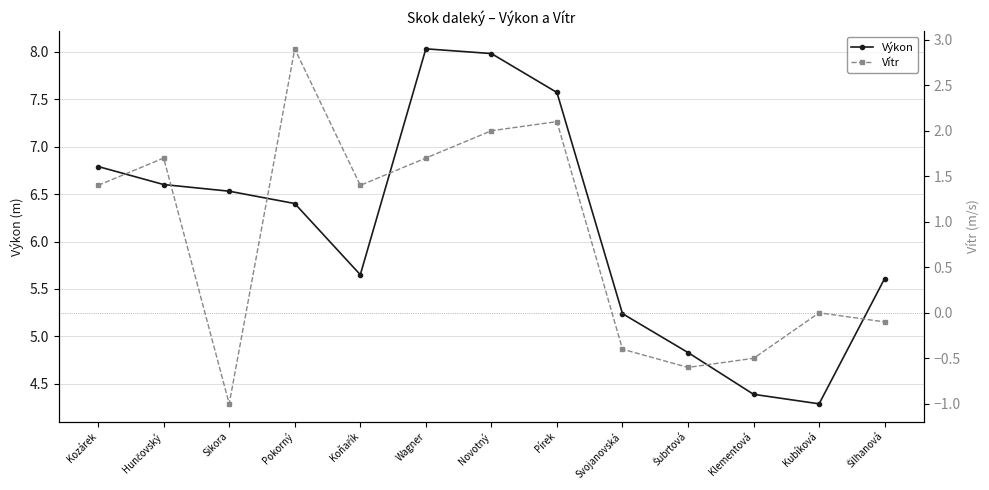

What is the sum of all Vítr values?

10.6